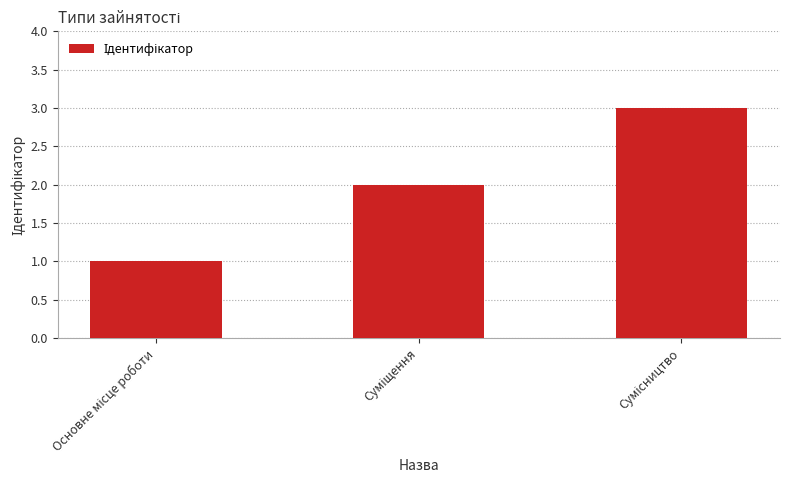

What is the sum of all values?

6